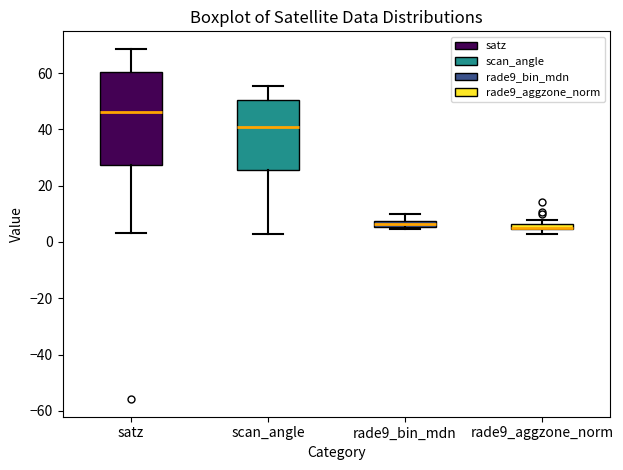

Which box is the tallest, from its lower edge to its upper edge?

satz